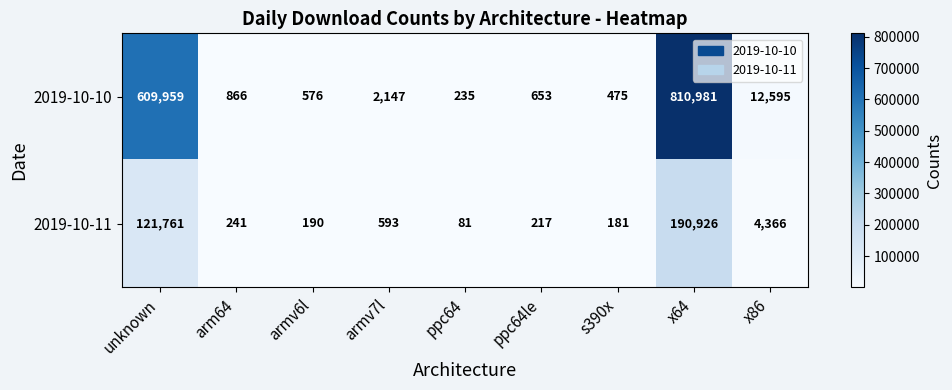

At which category does the chart reach its minimum across all series?

ppc64